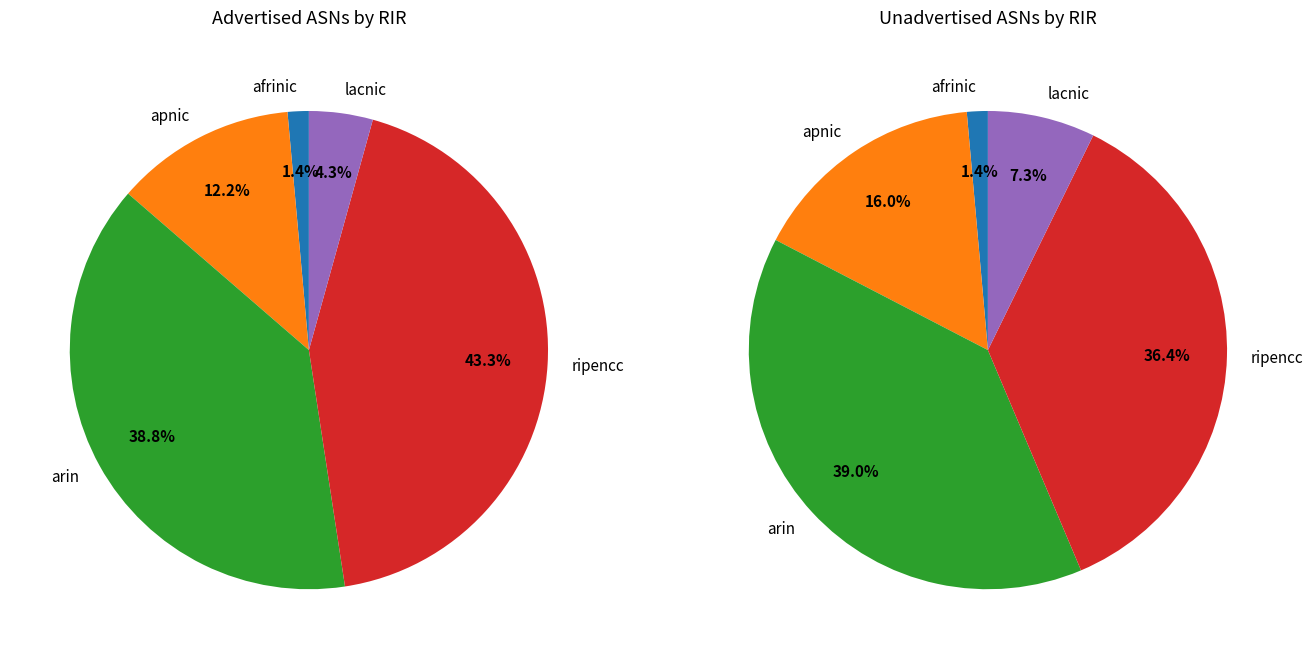

What is the total percentage of afrinic and arin?

40.2%